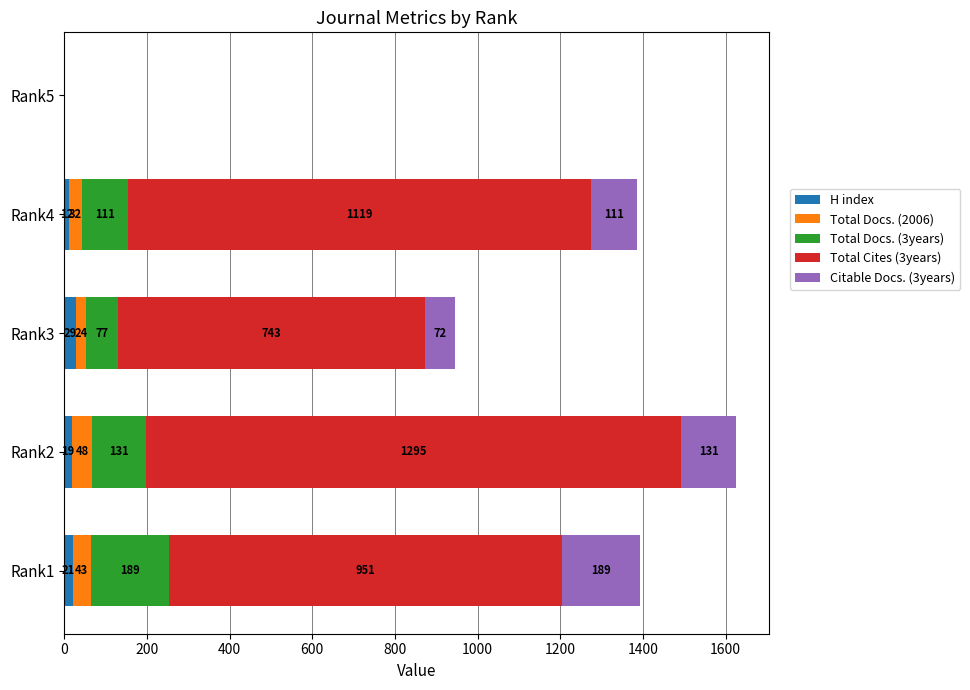

What is the sum of all H index values?

81